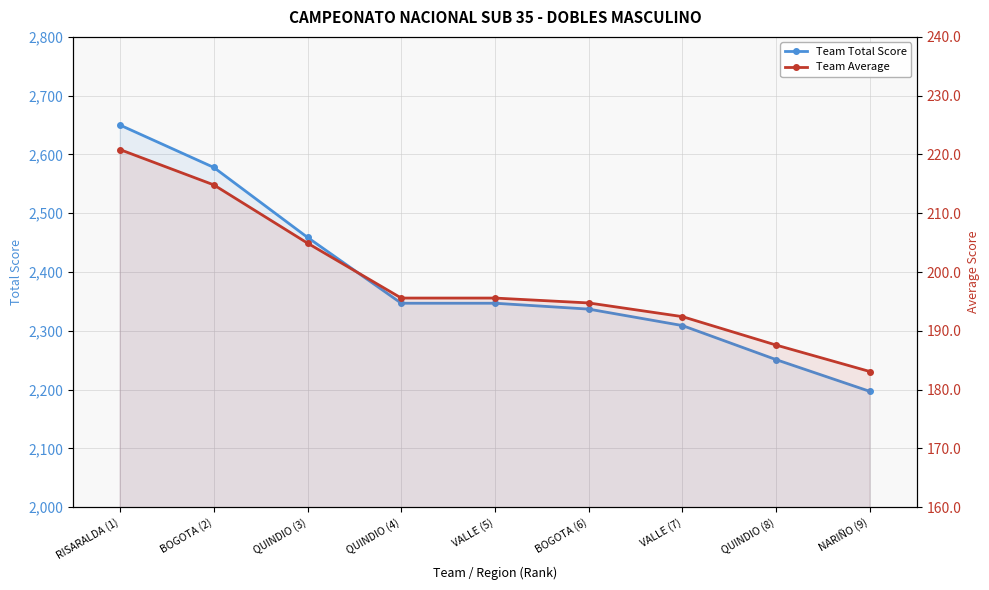

How many data points in Team Total Score are above 2347?

3